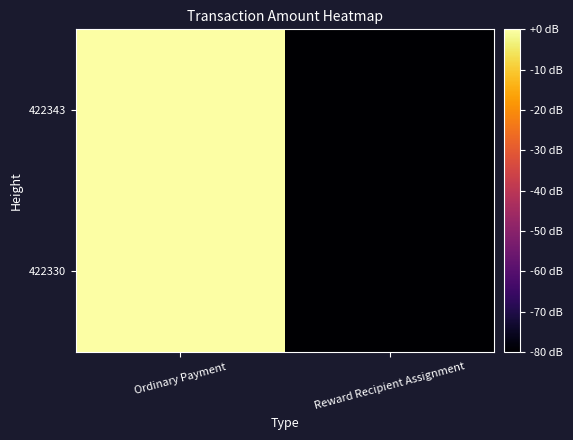

What is the total value across all series at Ordinary Payment?

4.8